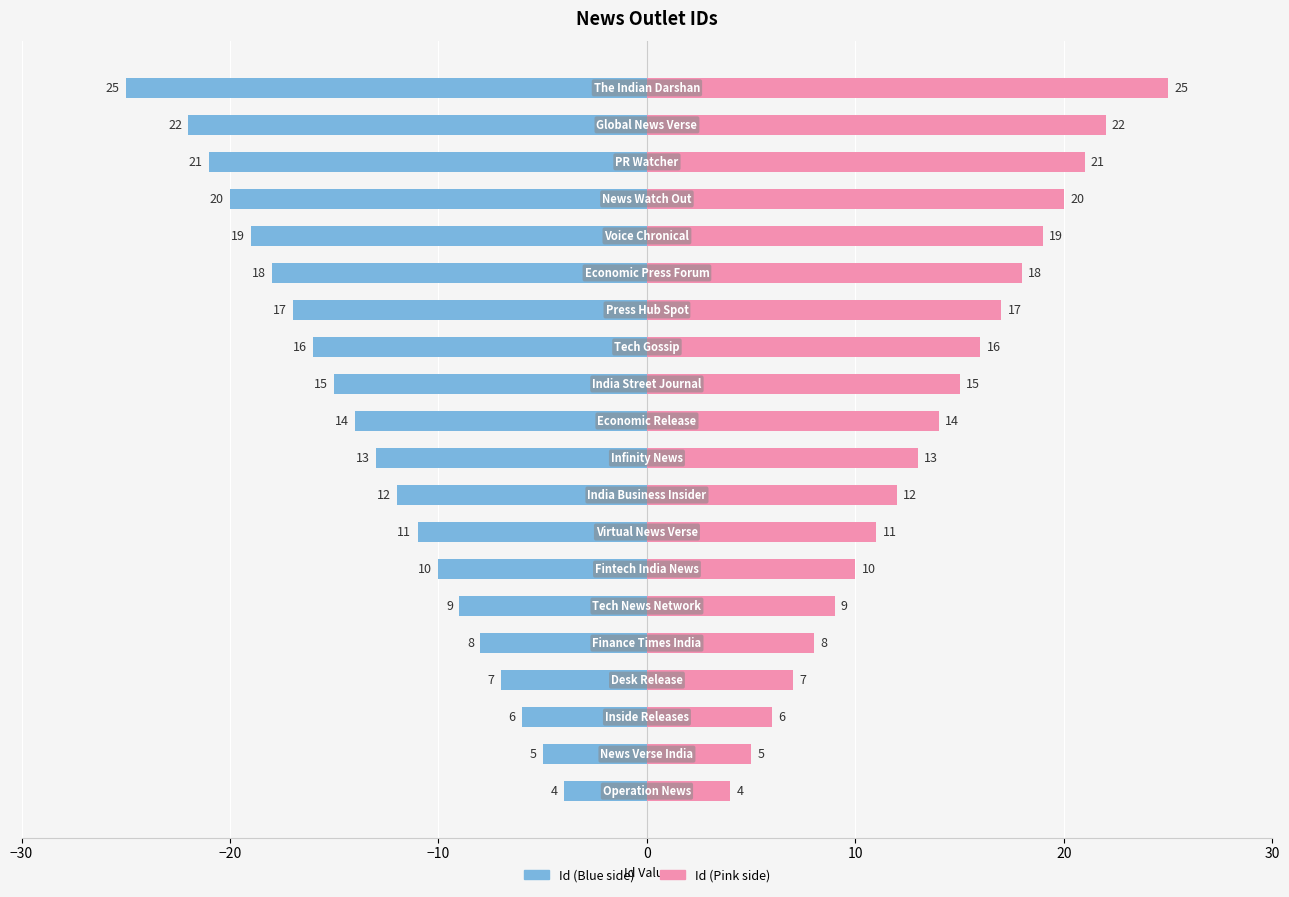

What is the value of the Id (right) bar at the 12th from the left?

15